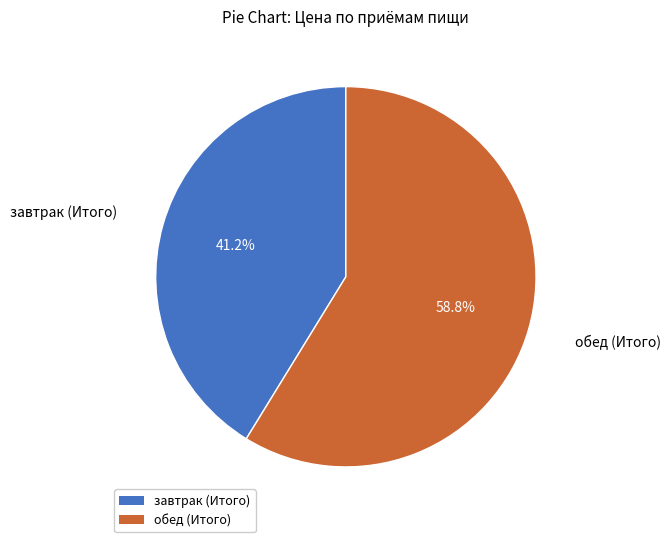

What is the largest slice in the pie chart?

обед (Итого)